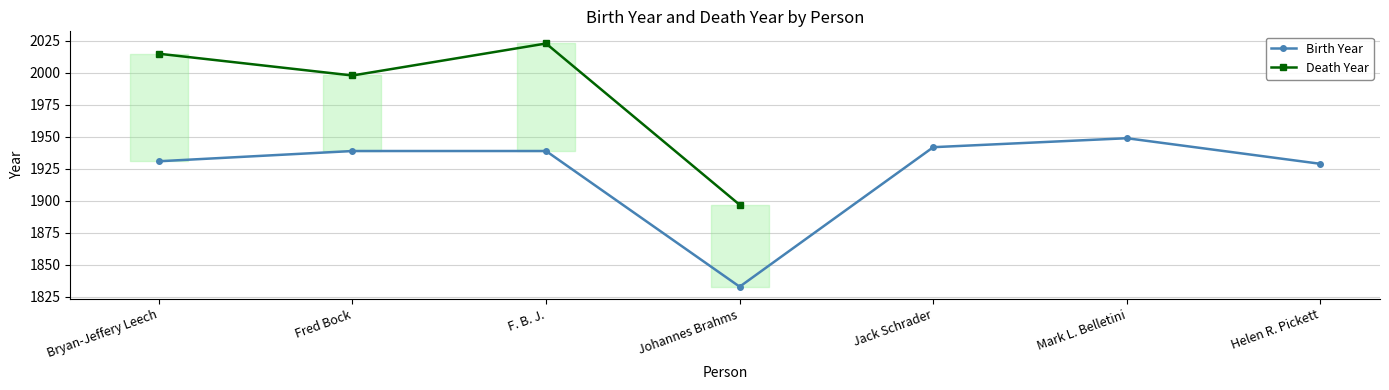

What is the value of the 1st point from the left?

1931